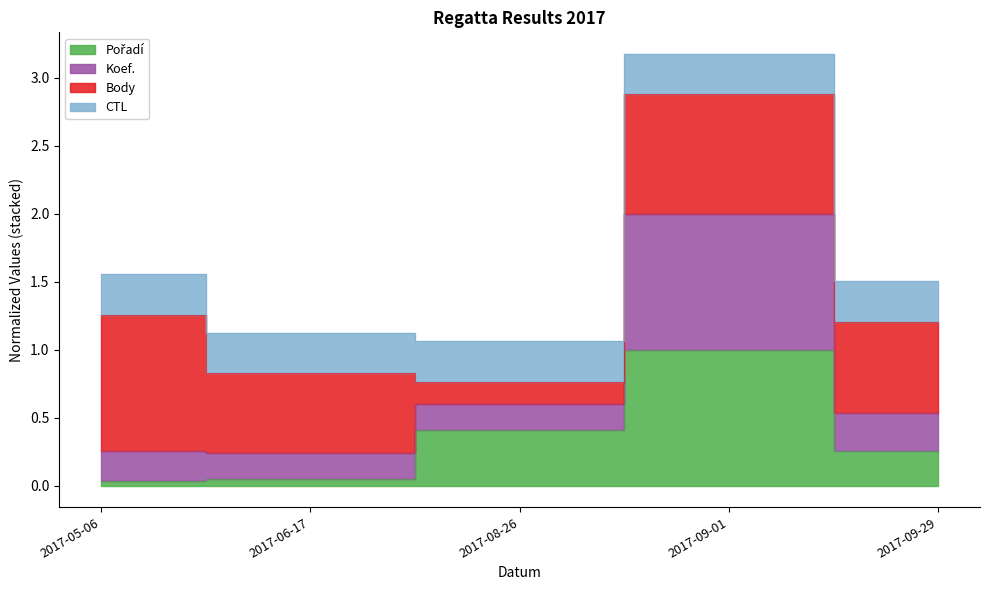

Where is Koef. nearest to the value 2?

2017-05-06